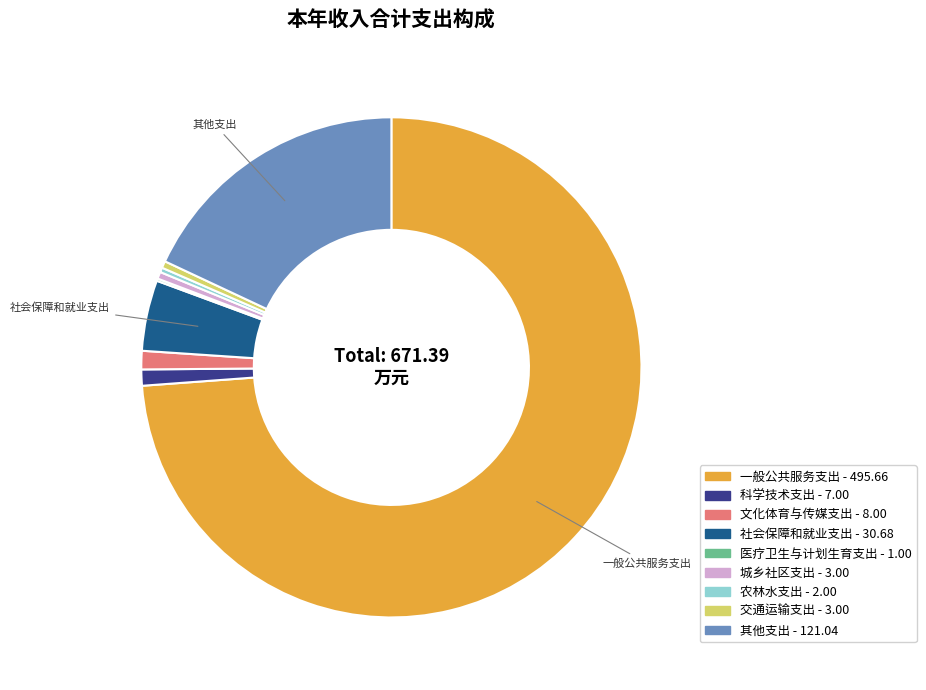

Is there any slice that represents more than half of the pie?

Yes